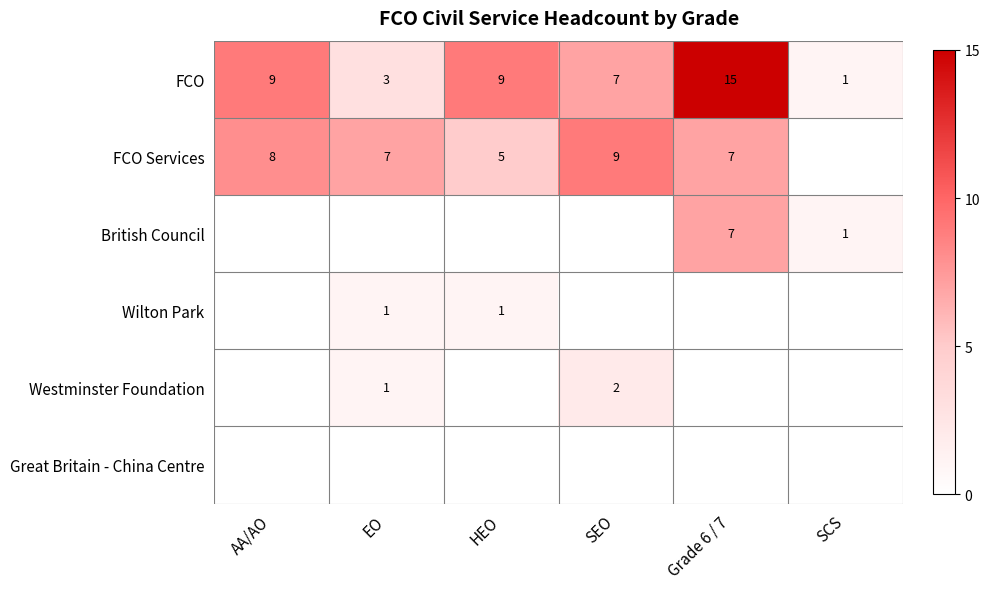

What is the spread (max minus min) of values at Grade 6 / 7?

15